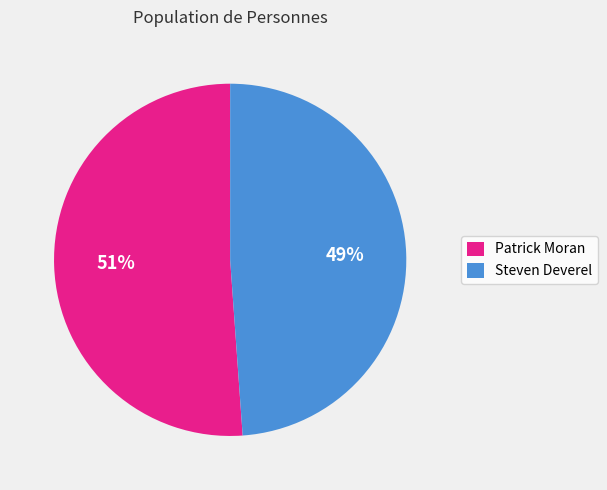

The Patrick Moran slice represents 36% of the pie. True or false?

False